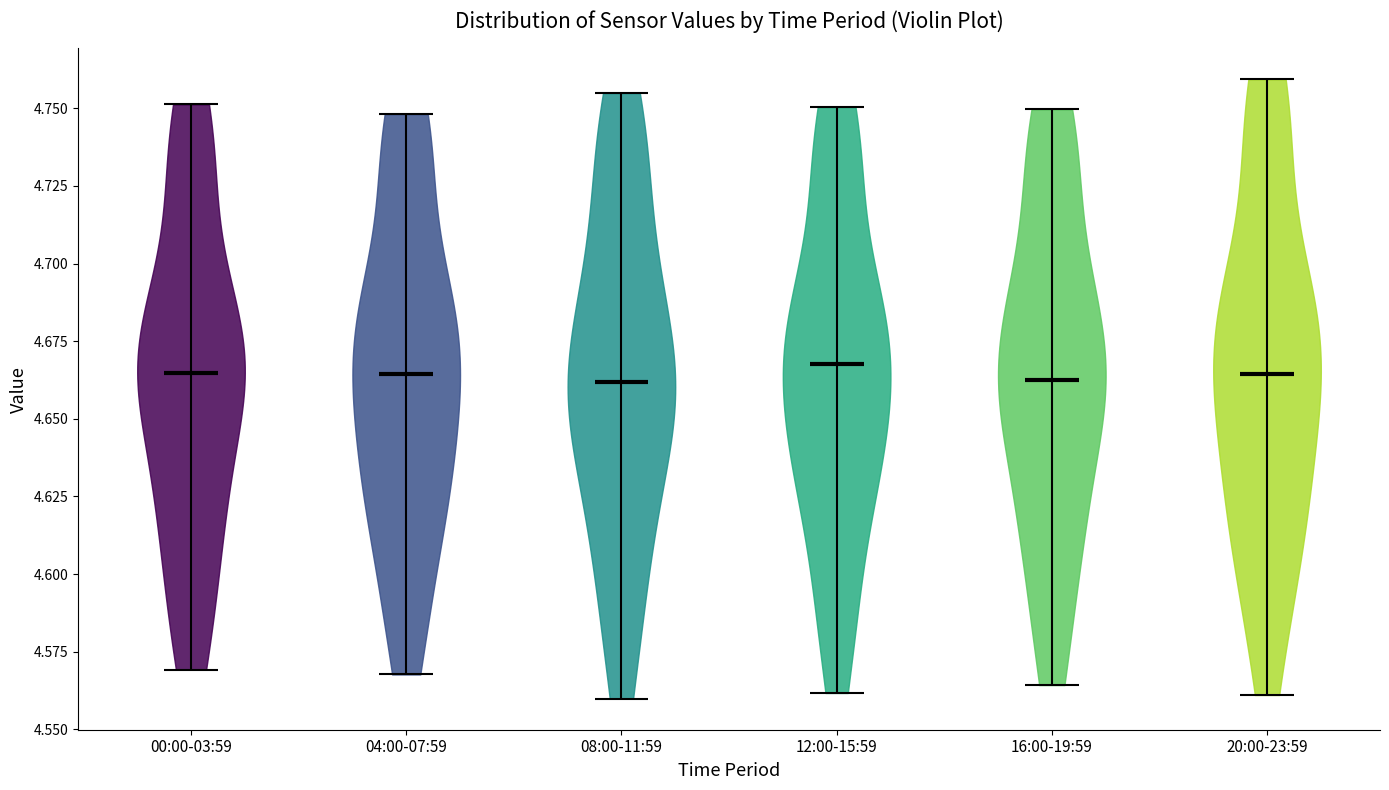

Reading left to right, read every violin against the y-axis: where its median line is, and the lowest and highest points it reaches. The values are not printed on the chart, so give them approximately, as read against the axis.

00:00-03:59: median line 4.665, lowest point 4.570, highest point 4.750
04:00-07:59: median line 4.665, lowest point 4.570, highest point 4.750
08:00-11:59: median line 4.660, lowest point 4.560, highest point 4.755
12:00-15:59: median line 4.670, lowest point 4.560, highest point 4.750
16:00-19:59: median line 4.665, lowest point 4.565, highest point 4.750
20:00-23:59: median line 4.665, lowest point 4.560, highest point 4.760